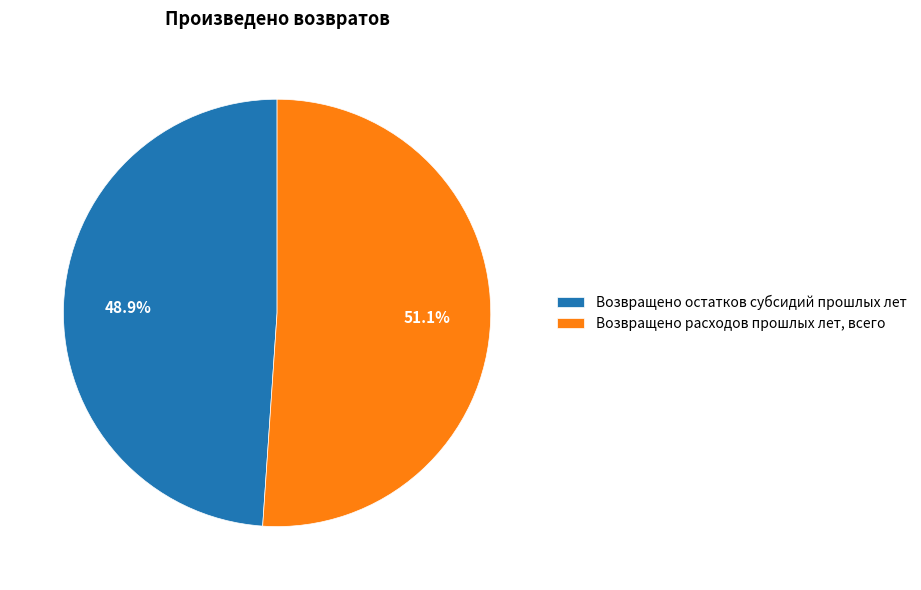

Do Возвращено остатков субсидий прошлых лет and Возвращено расходов прошлых лет, всего together represent more than half of the pie?

Yes